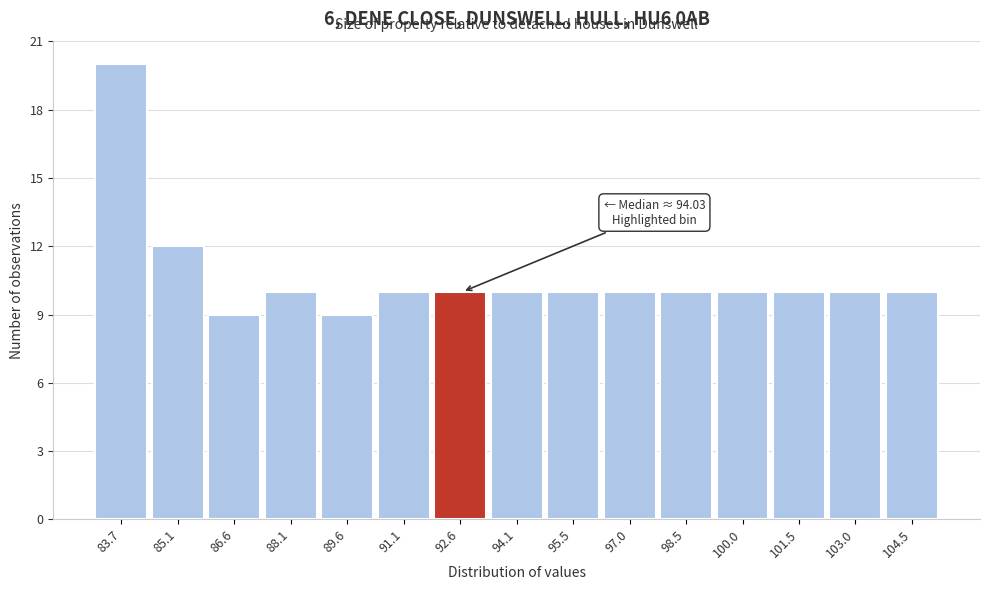

Reading right to left, list all the values displayed in this chart.

104.5=10	103.0=10	101.5=10	100.0=10	98.5=10	97.0=10	95.5=10	94.1=10	92.6=10	91.1=10	89.6=9	88.1=10	86.6=9	85.1=12	83.7=20